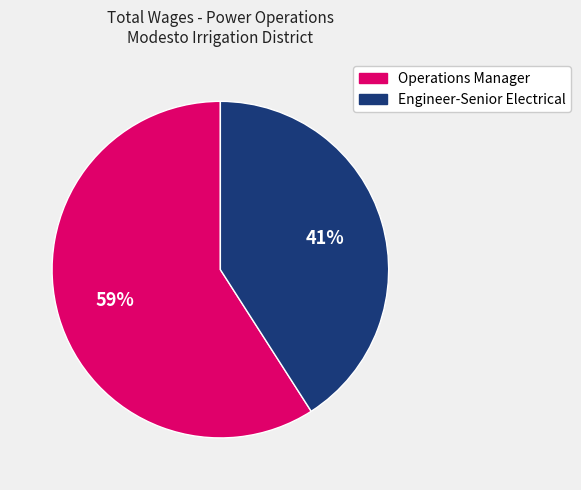

Which category has the smallest portion of the pie?

Engineer-Senior Electrical